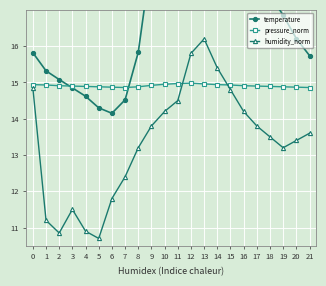

How many values in the temperature series are below 16?

10